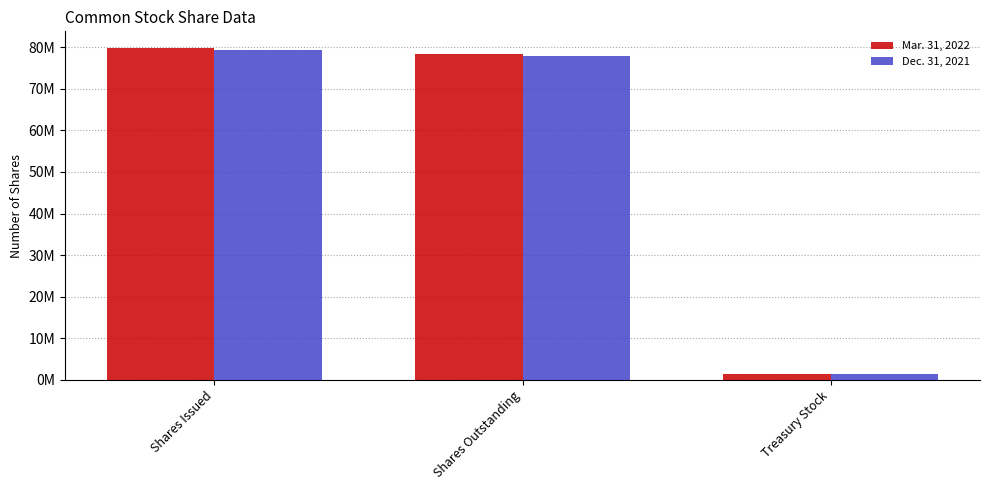

Rank the categories by Mar. 31, 2022 value from lowest to highest.

Treasury Stock, Shares Outstanding, Shares Issued